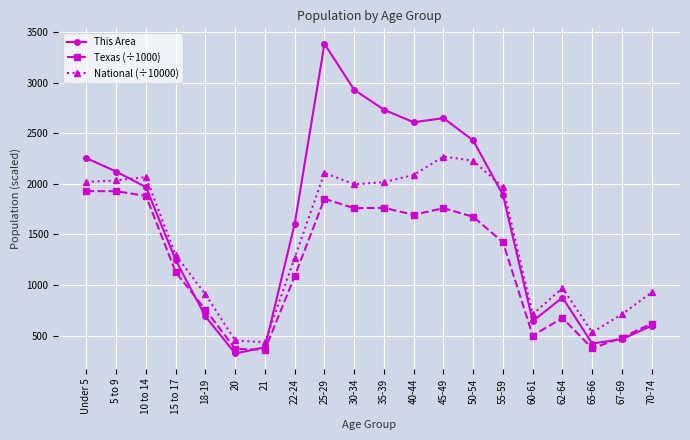

What is the total value across all series at 60-61?

1854.9